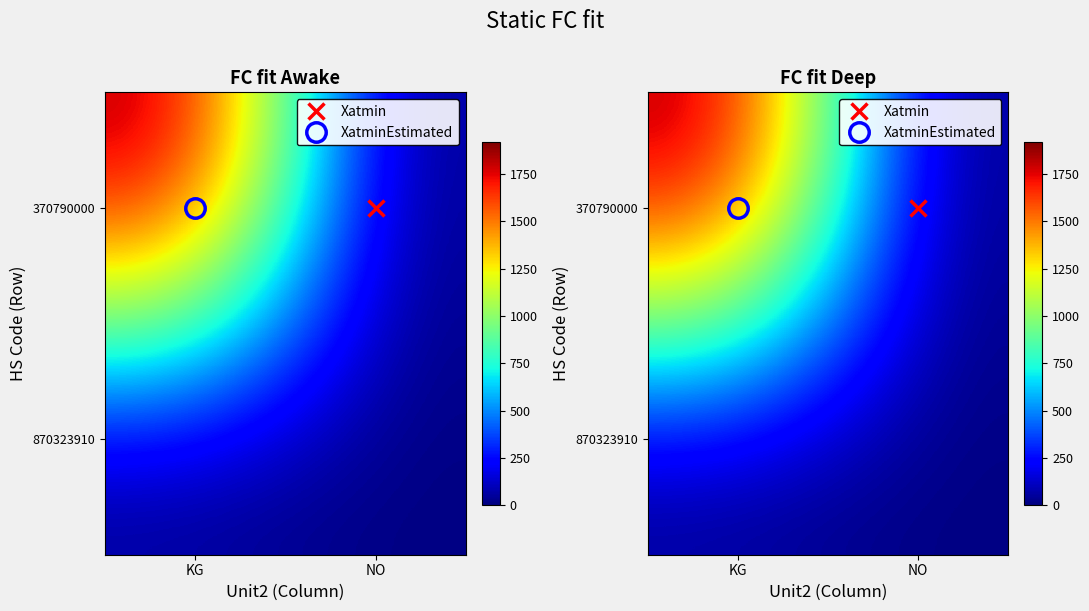

What is the greatest value displayed?

1920